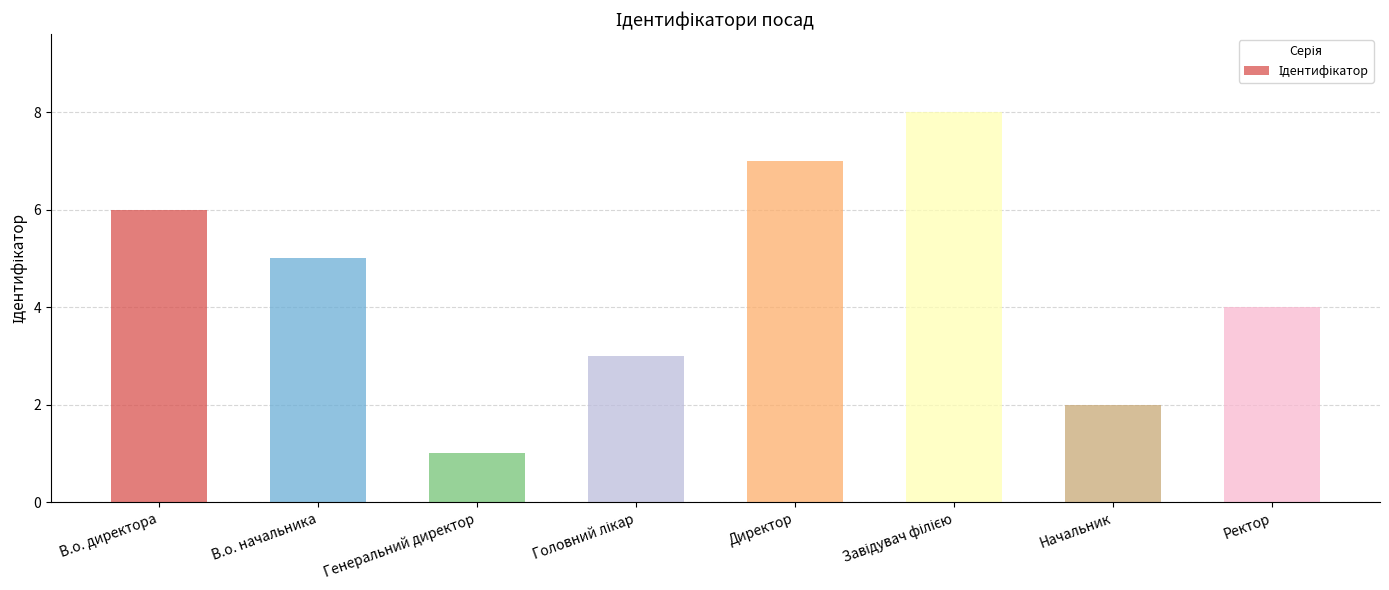

What is the sum of all values?

36